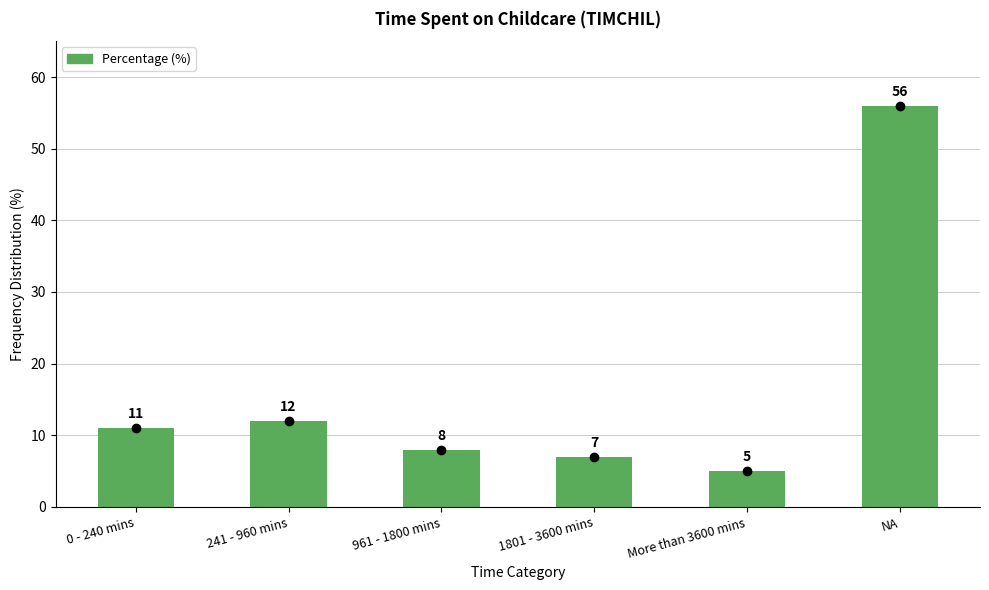

The value at NA is 56. True or false?

True